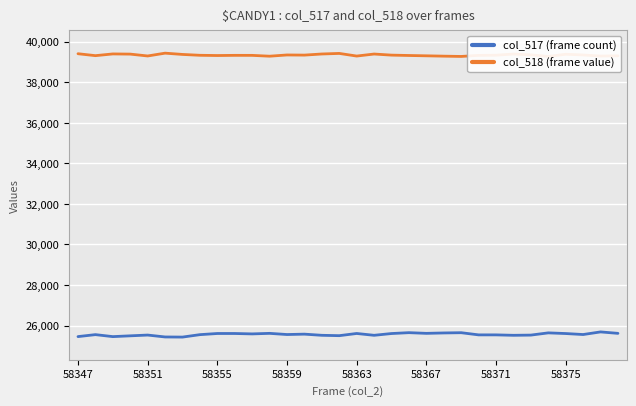

Which series has the largest total across all categories?

col_518 (frame value)